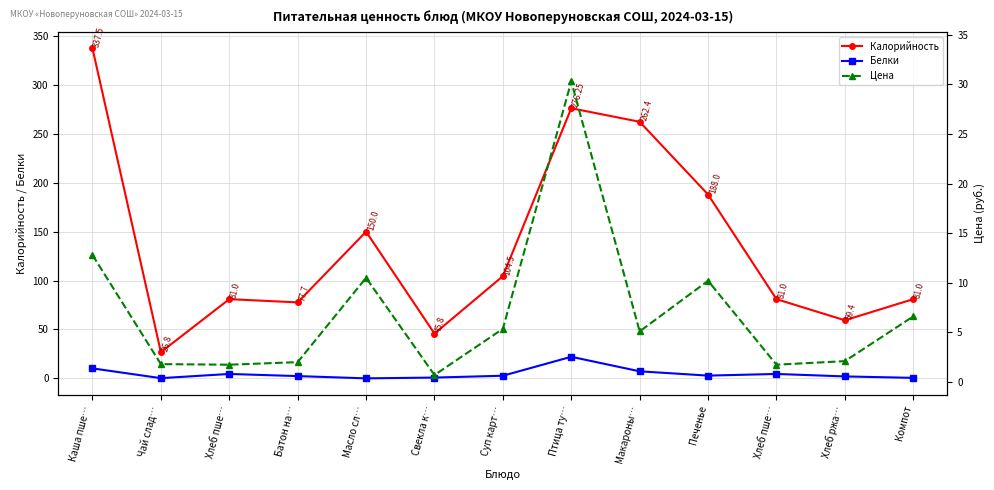

How many values in the Калорийность series exceed 81?

6